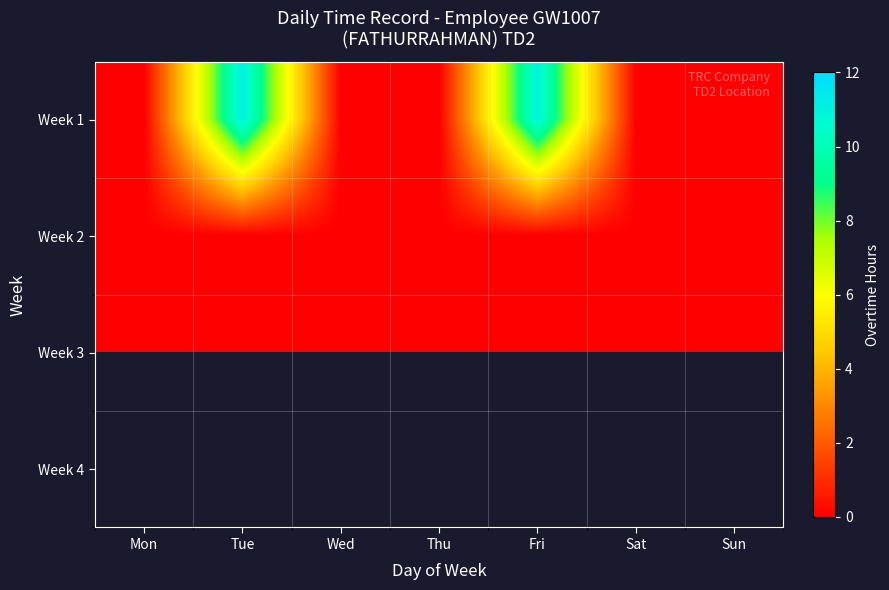

Which series has the largest range (max minus min)?

Week 1